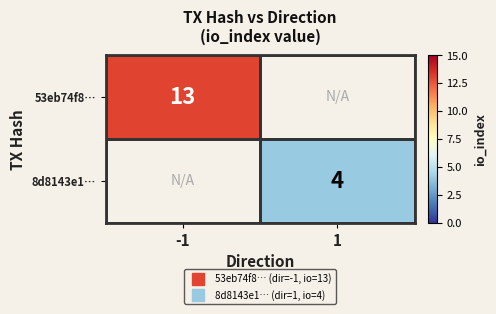

List the labels in order of 53eb74f8… value, largest first.

-1, 1